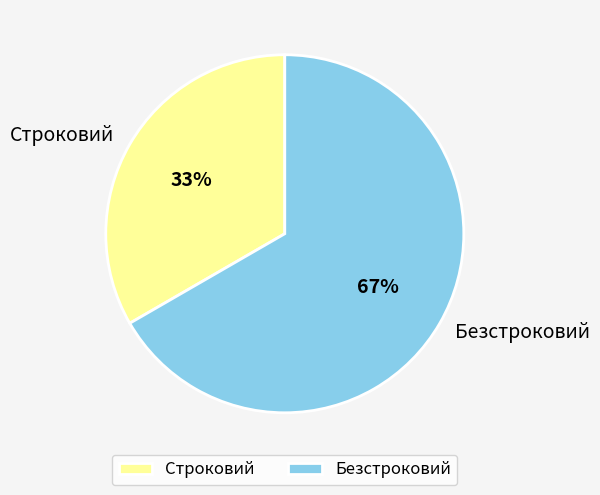

Approximately how many times larger is the value at Безстроковий compared to Строковий?

2.0